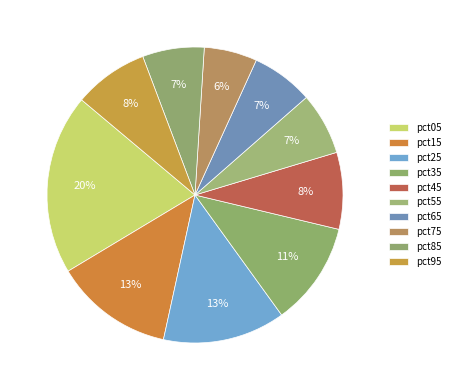

Is there a majority slice in this chart?

No